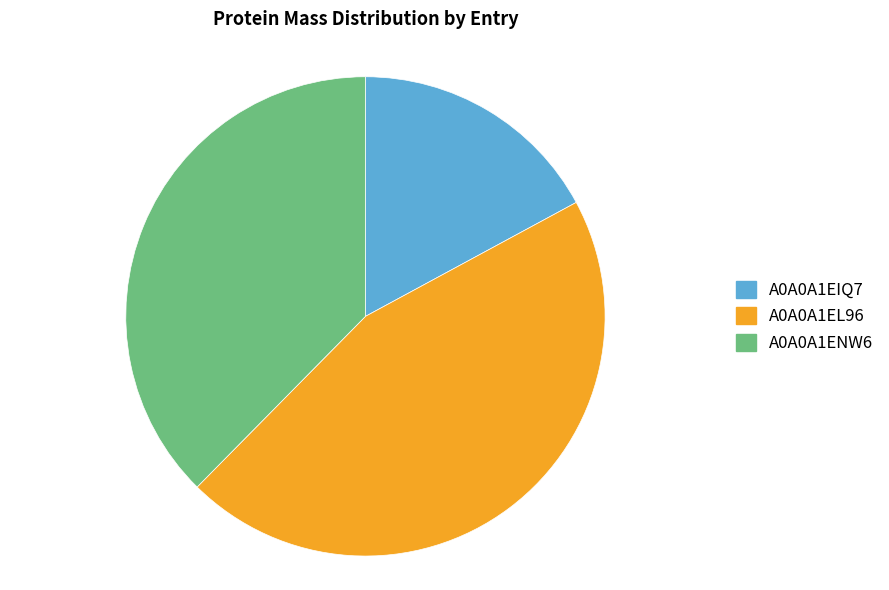

Count the number of slices in the pie.

3